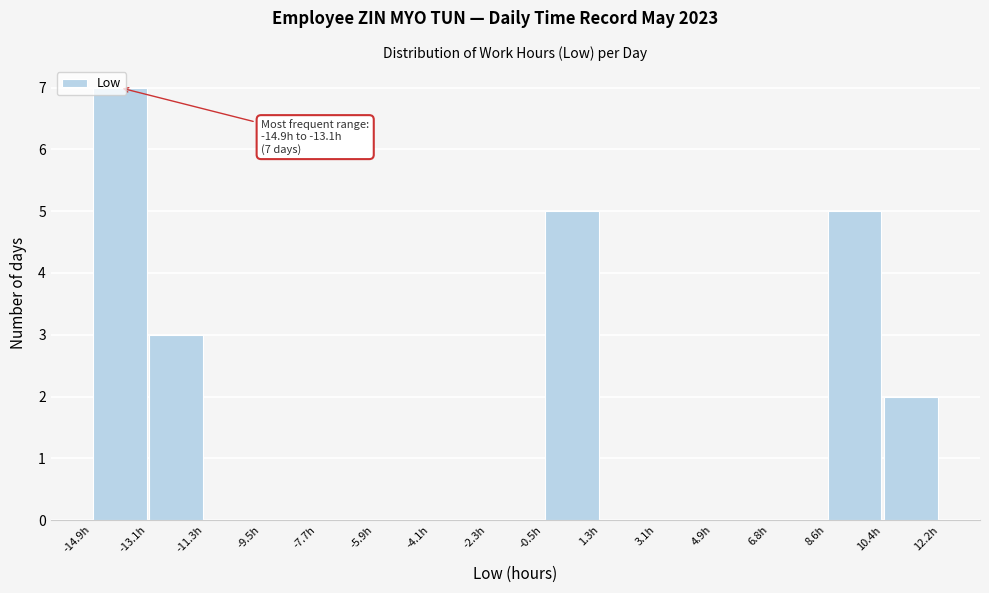

Over which range of the x-axis is the bar tallest?

-14.8 to -13.0